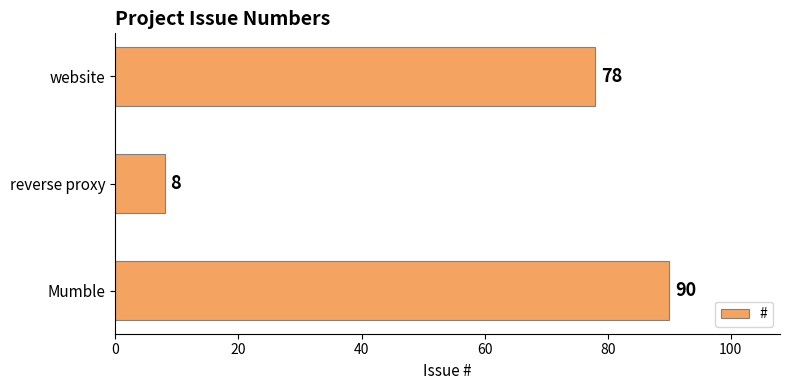

Reading bottom to top, what are all the values shown in this chart?

Mumble=90	reverse proxy=8	website=78